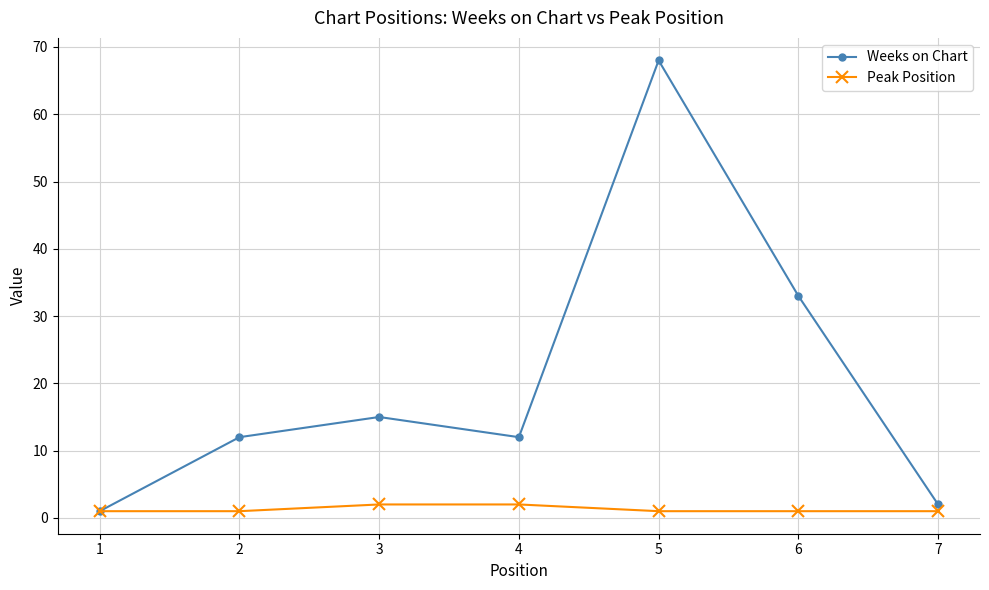

At how many categories does at least one series exceed 52?

1